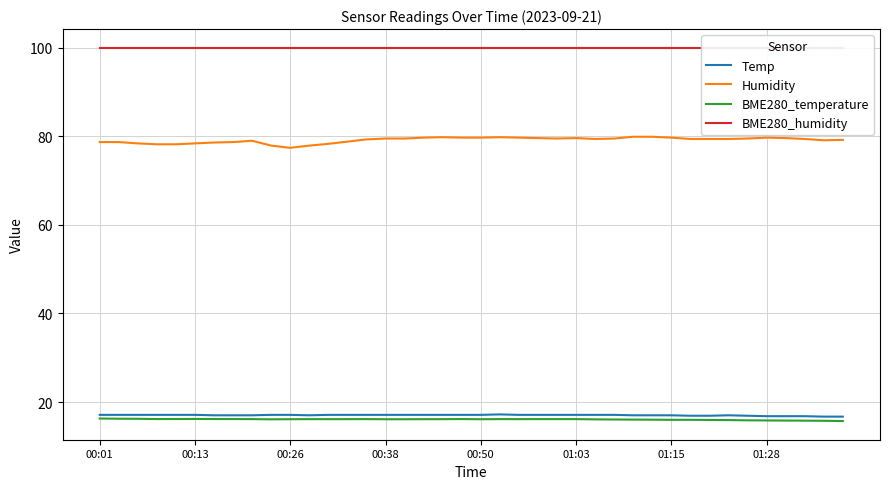

Which label corresponds to the largest value in the chart?

00:01